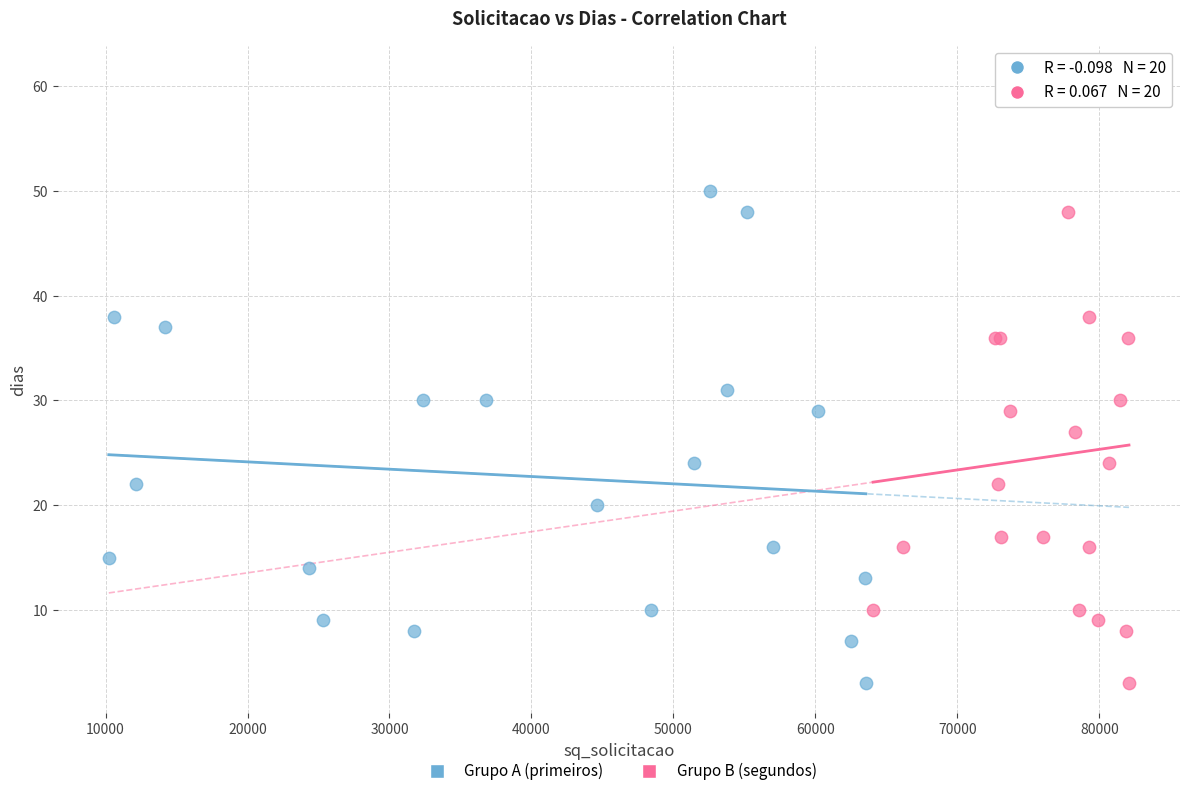

Which series contains the highest Y value?

Grupo B (segundos)